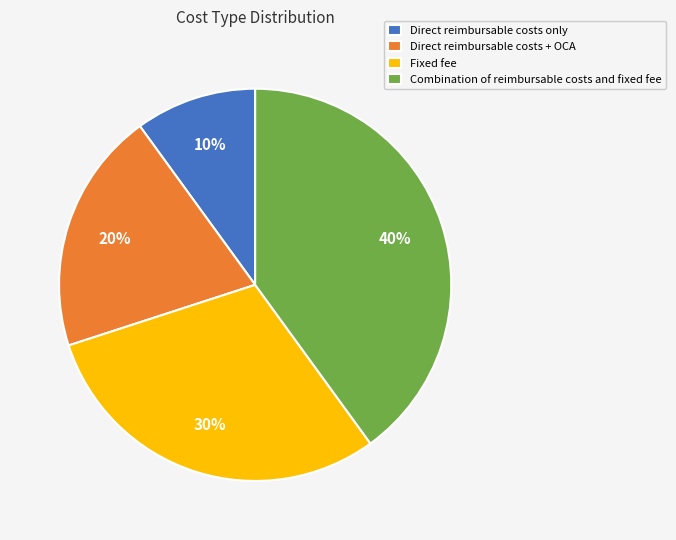

Between Direct reimbursable costs + OCA and Direct reimbursable costs only, which is larger?

Direct reimbursable costs + OCA